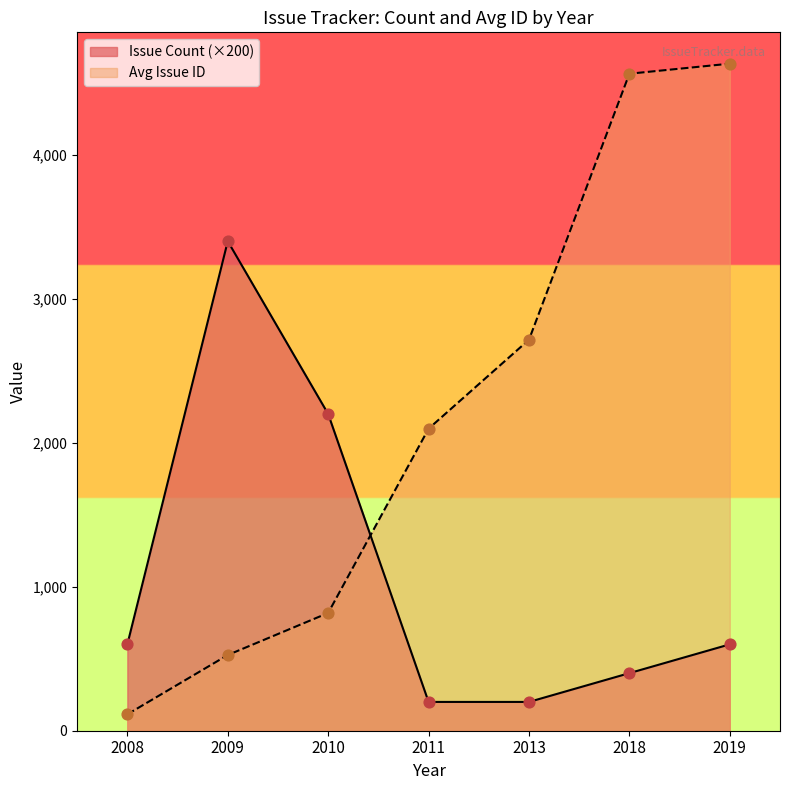

Which series has the largest total across all categories?

Avg Issue ID